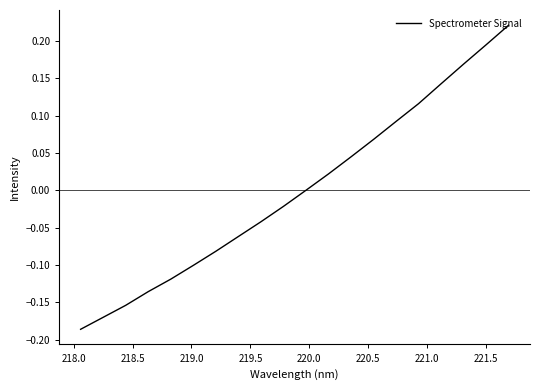

What is the difference between the maximum and minimum values?

0.4